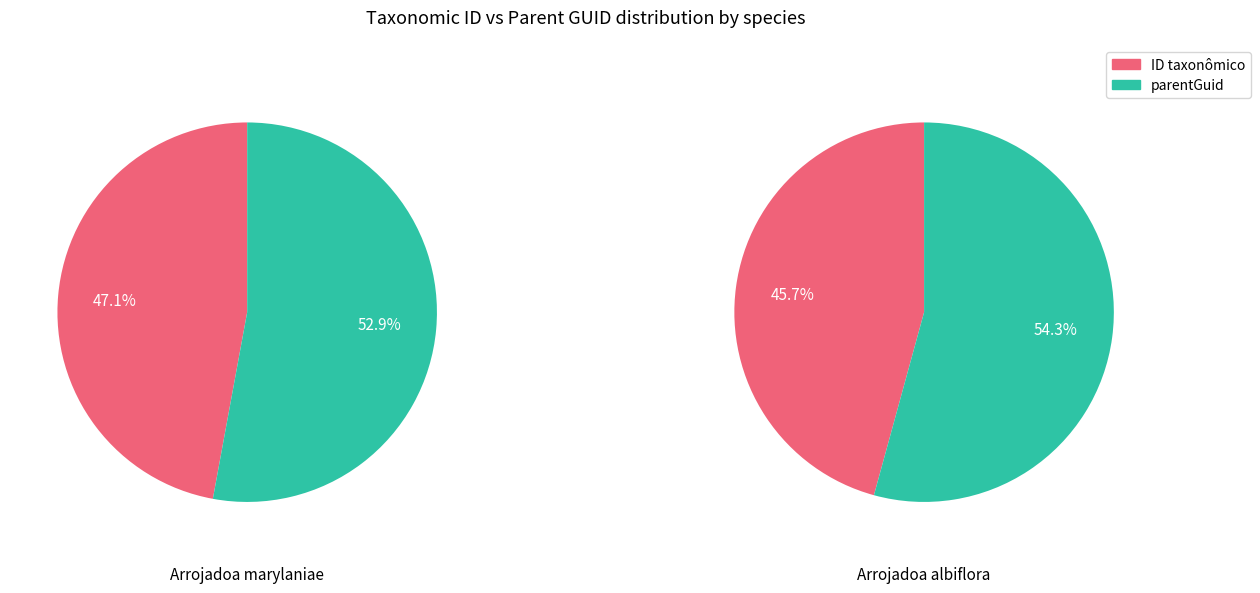

Which series has the largest range (max minus min)?

ID taxonômico